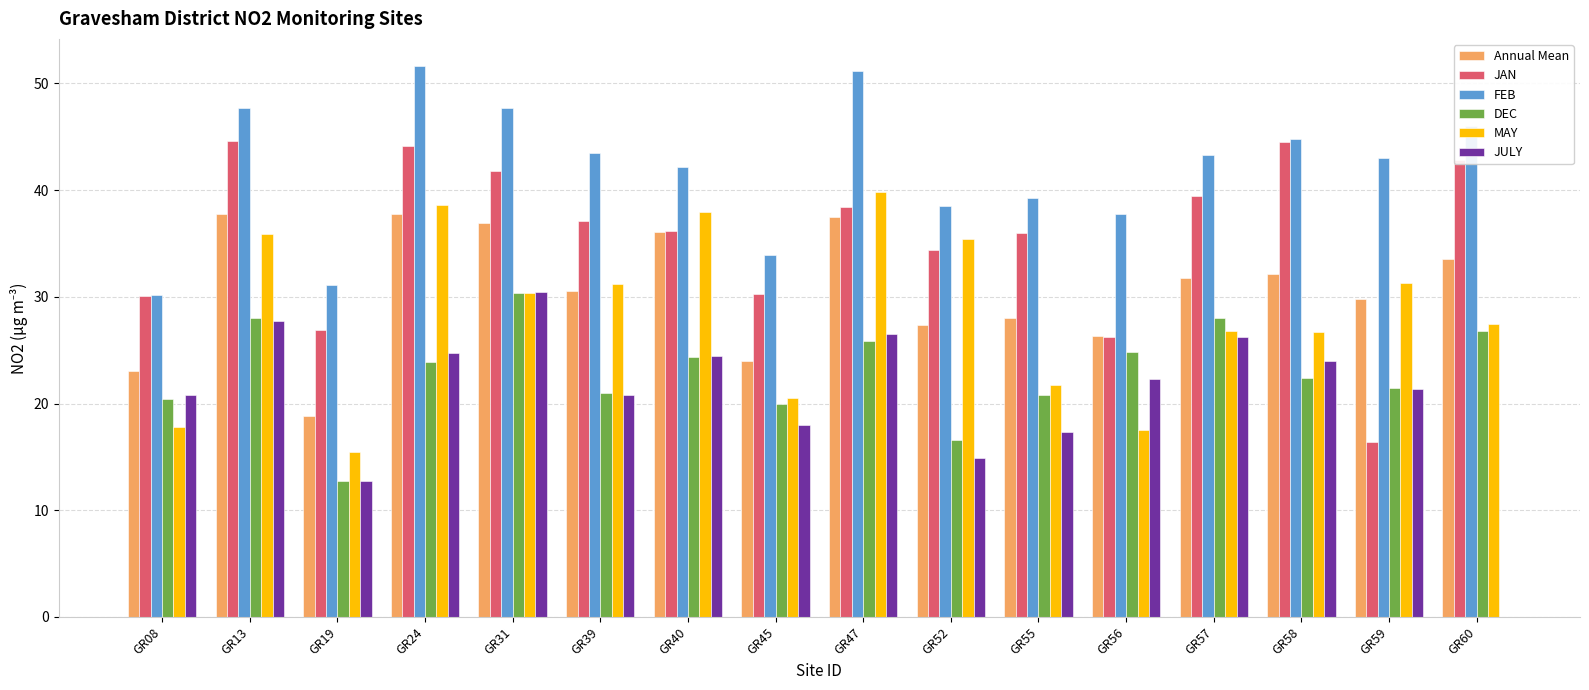

What is the total value across all series at GR45?

146.7